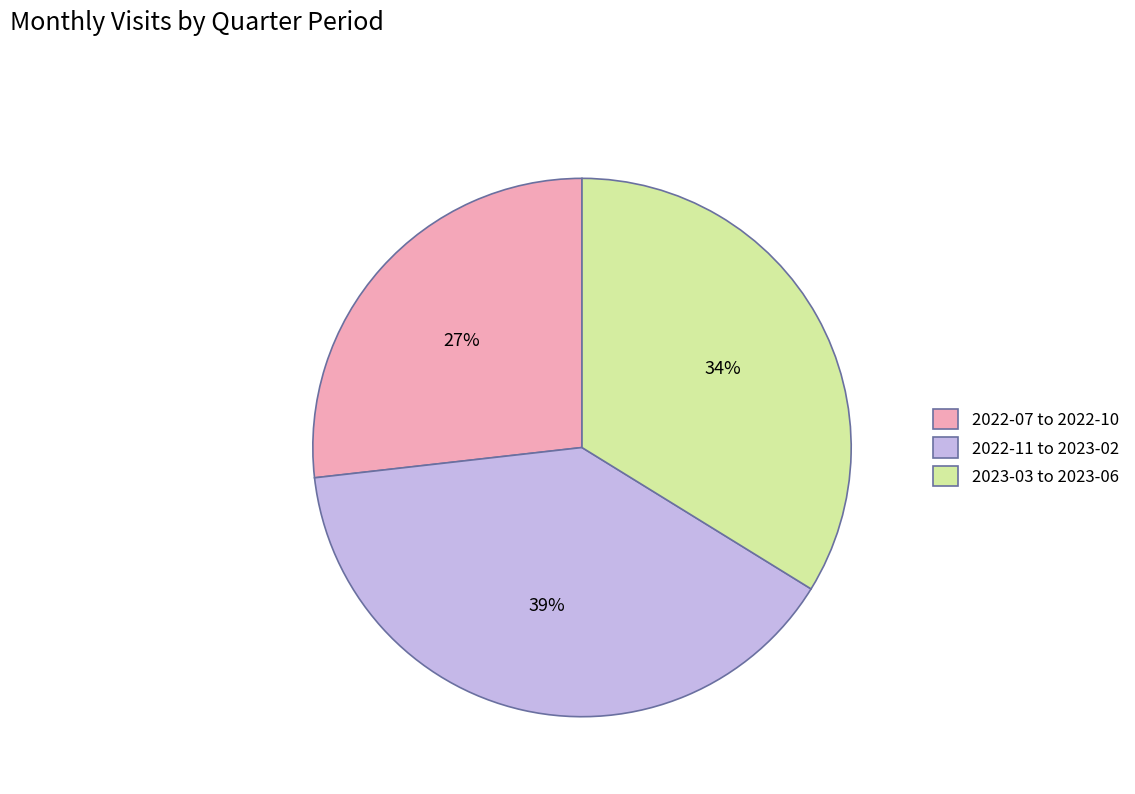

To the nearest percent, what is the average slice percentage?

33%